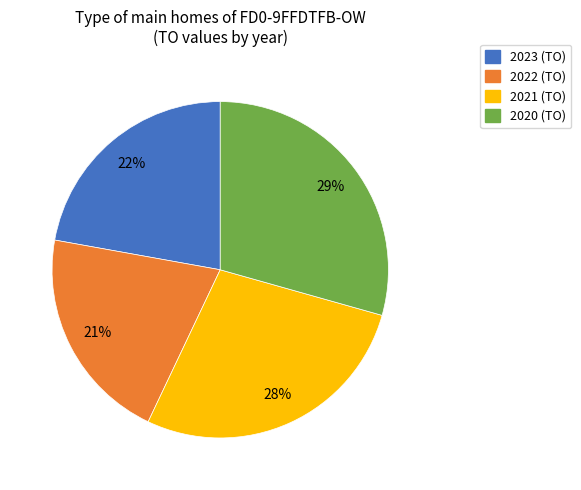

Count the number of slices in the pie.

4